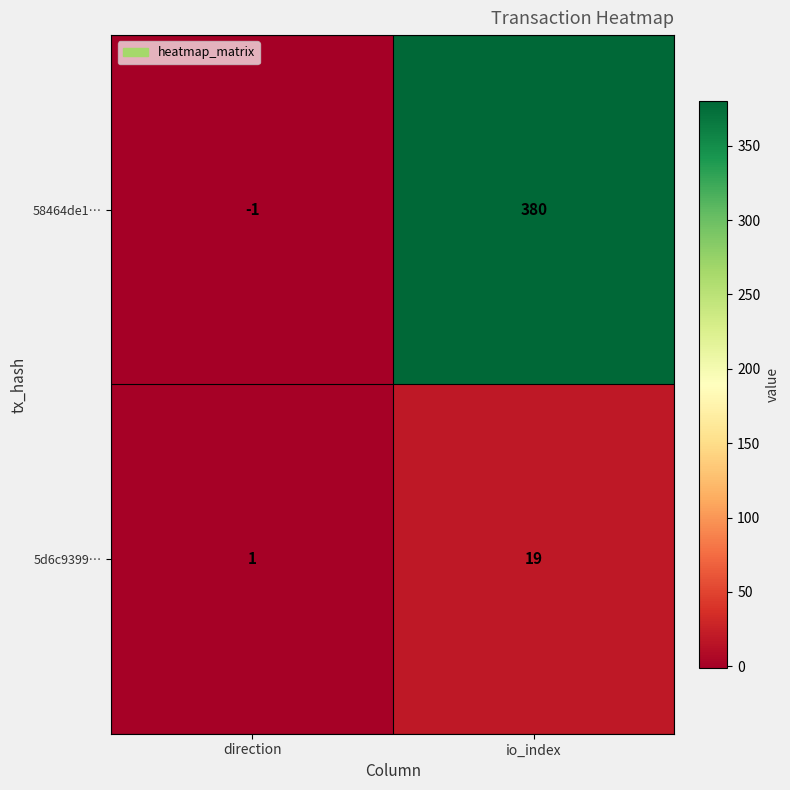

Which series changed the most between direction and io_index?

58464de1…